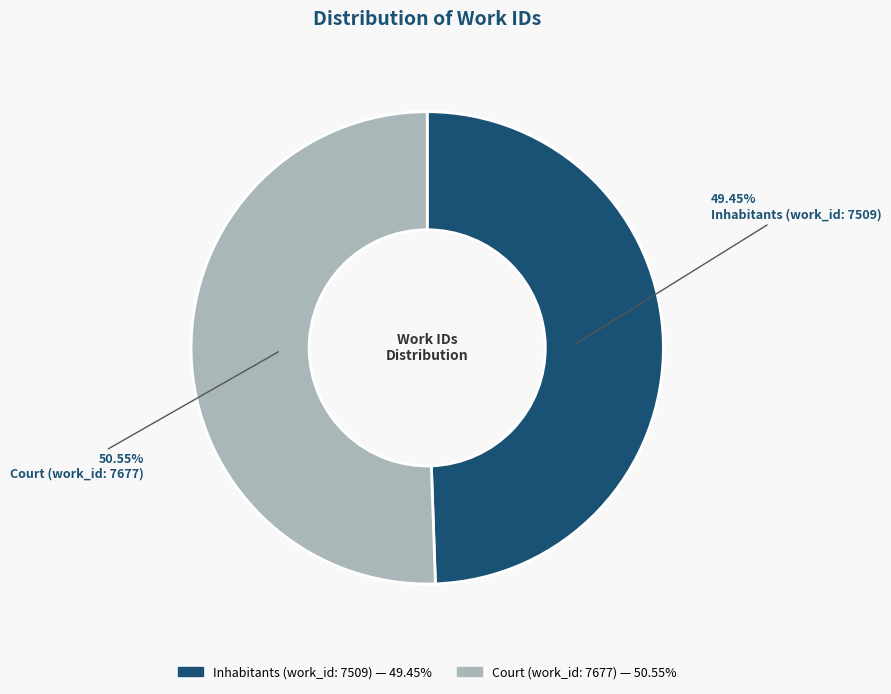

Approximately how many times larger is the value at Inhabitants (work_id: 7509) compared to Court (work_id: 7677)?

1.0